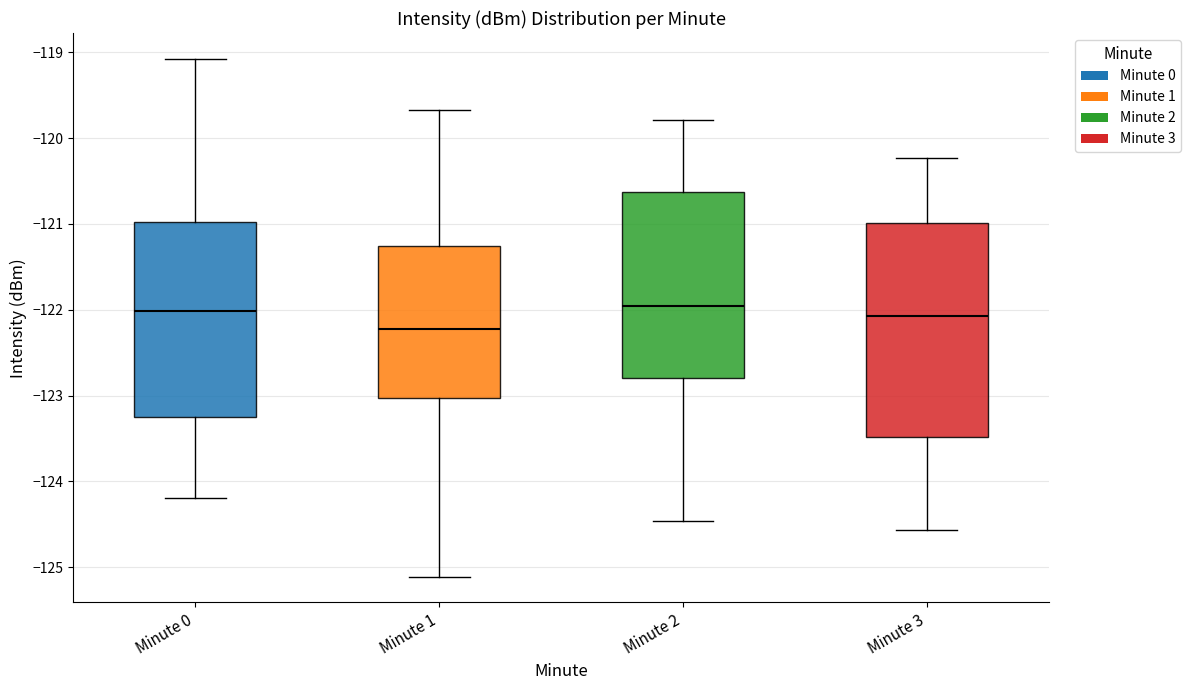

Which box is the tallest, from its lower edge to its upper edge?

Minute 3